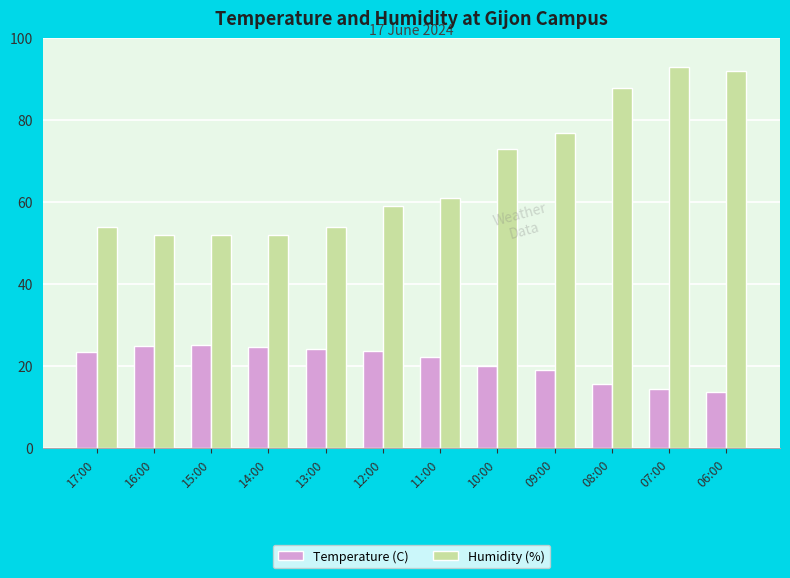

Are the bars horizontal?

No